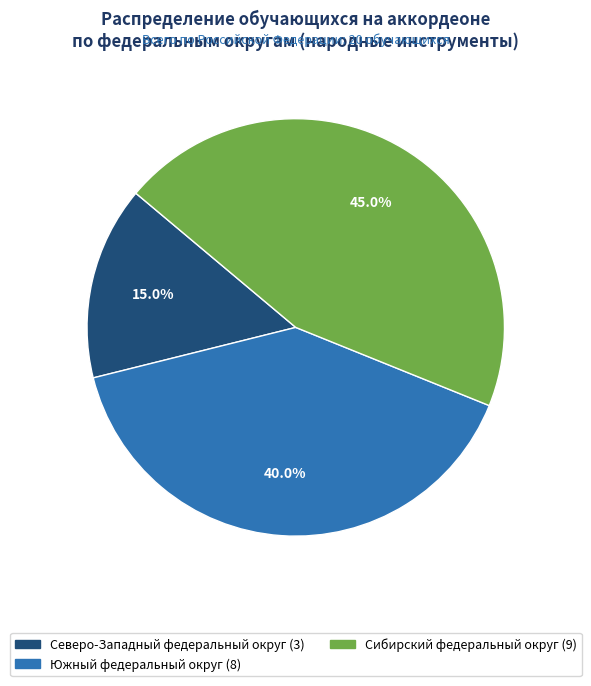

Count the number of slices in the pie.

3